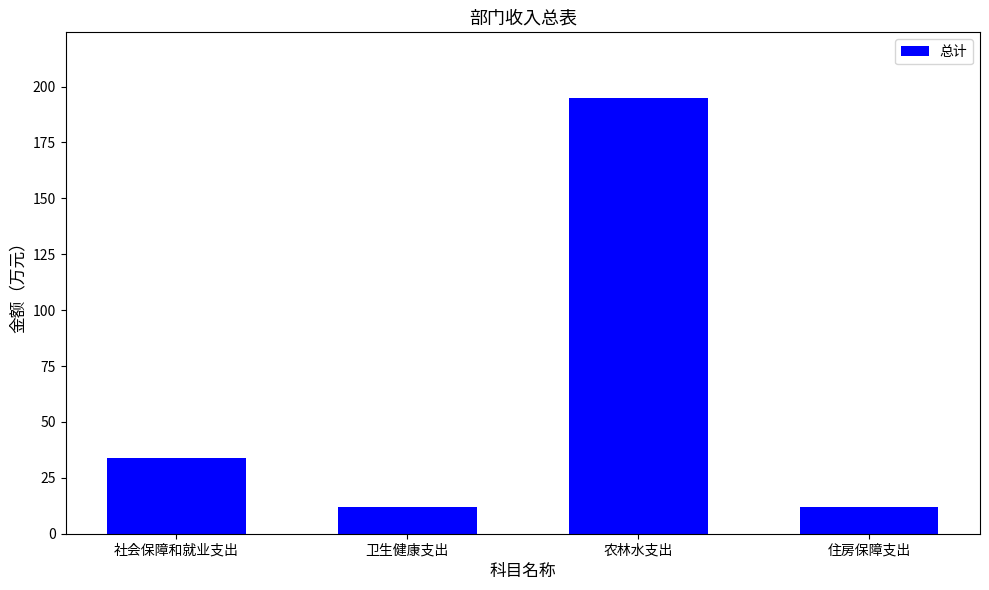

What is the maximum value shown in the chart?

195.0